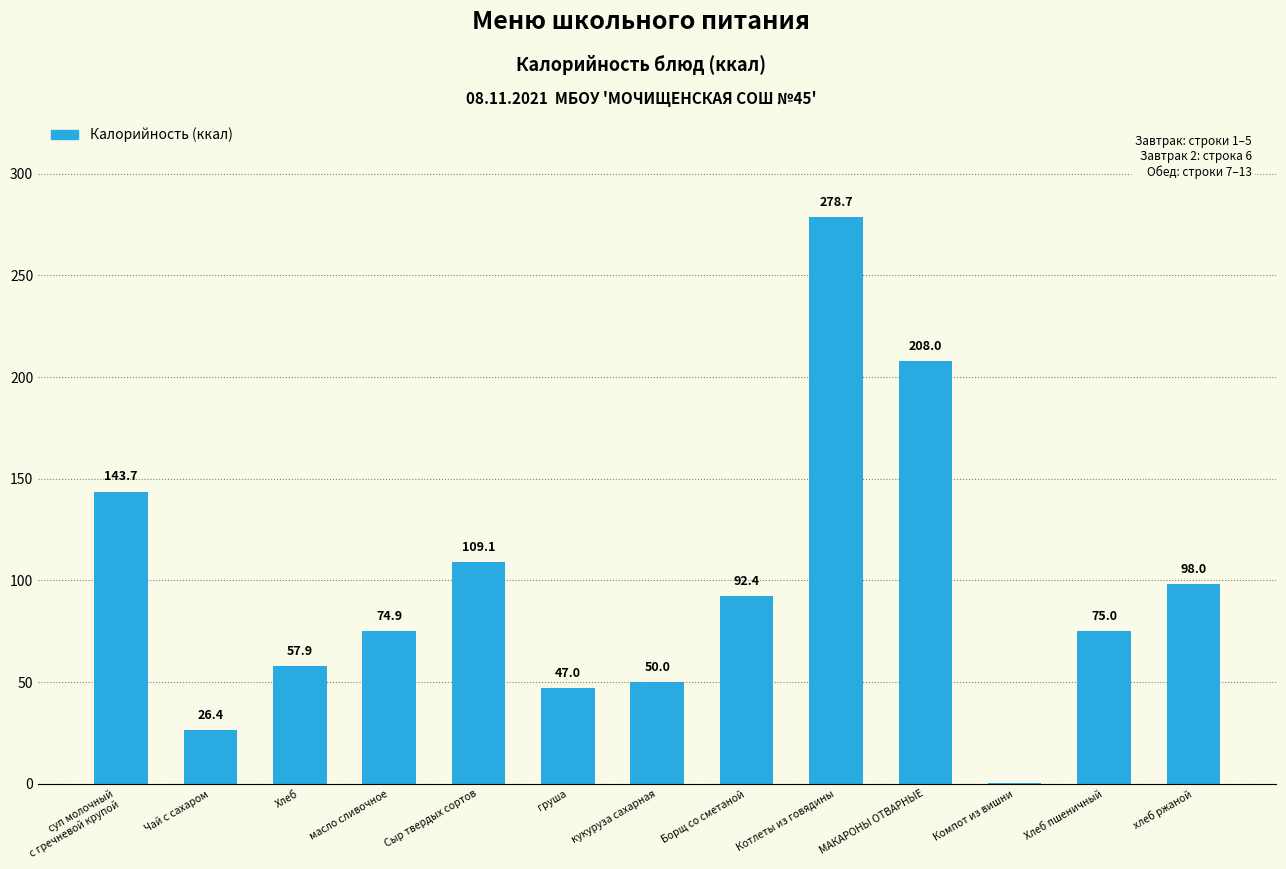

What is the greatest value displayed?

278.7